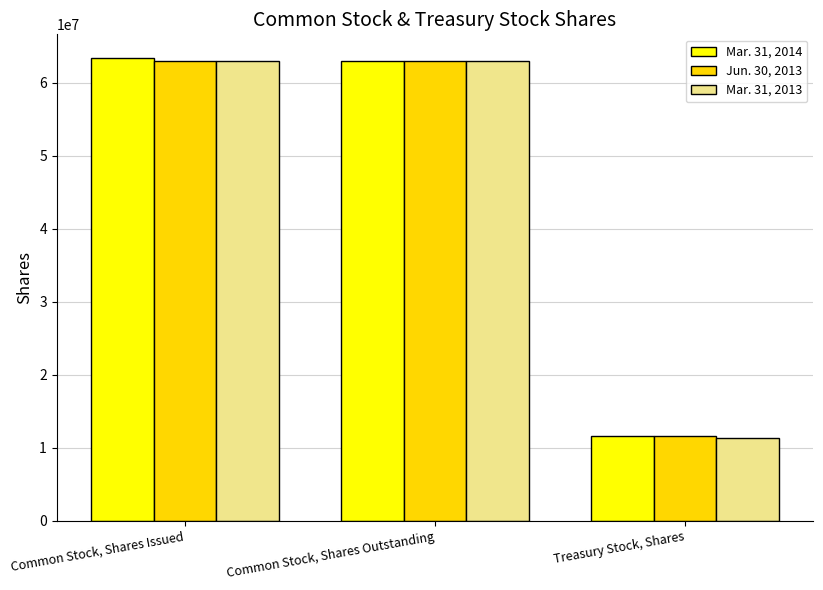

What value does the Mar. 31, 2014 series have at Common Stock, Shares Outstanding, to the nearest 50?

62946000